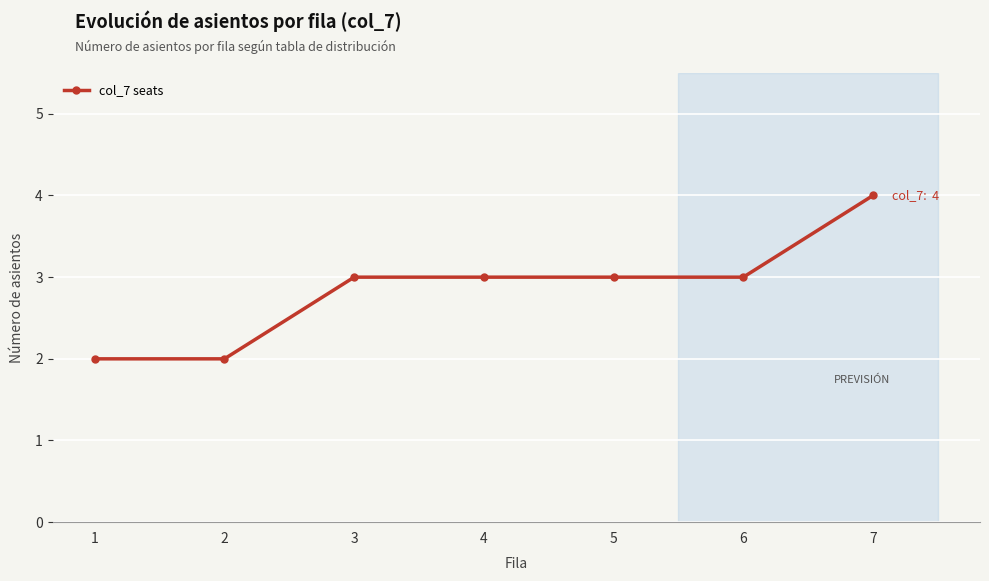

Does the chart display data point markers on the line(s)?

Yes